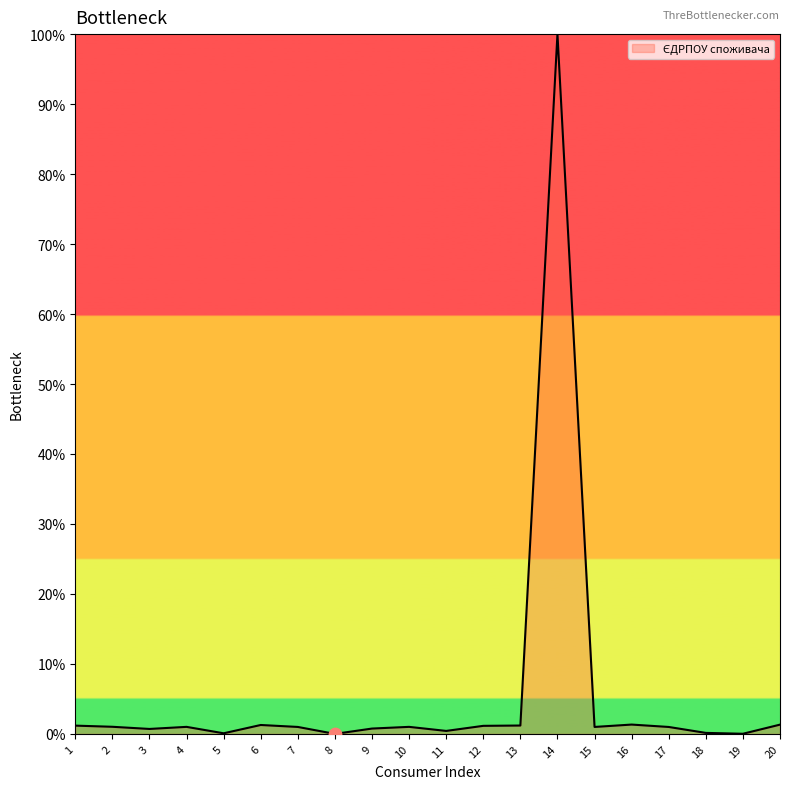

The value at 14 is 100.0. True or false?

True